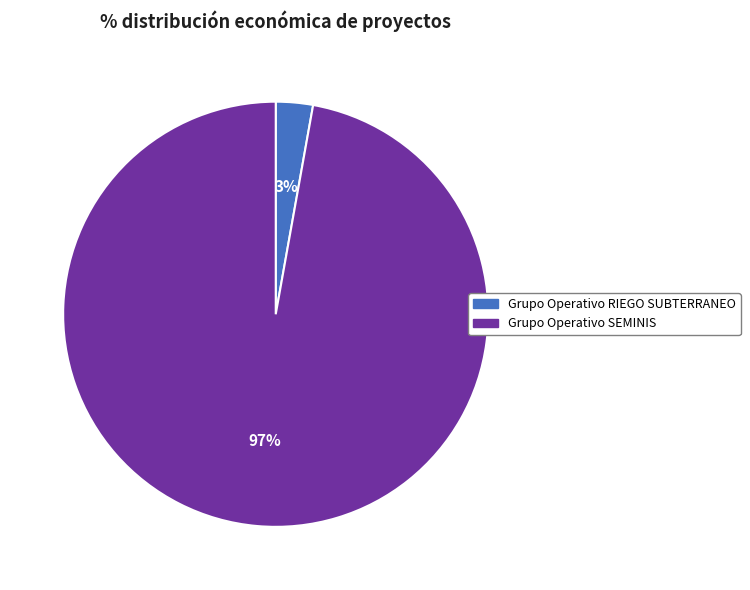

Between Grupo Operativo SEMINIS and Grupo Operativo RIEGO SUBTERRANEO, which is larger?

Grupo Operativo SEMINIS